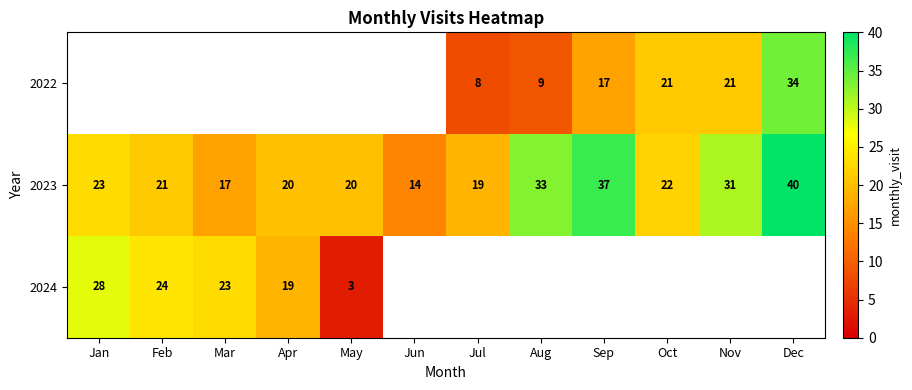

What is the difference between the highest and lowest values at Nov?

10.0